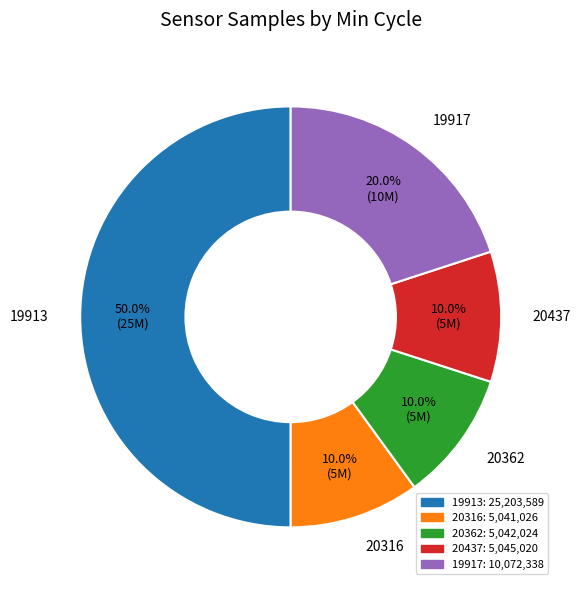

Combined, what portion of the pie is 19917 and 19913?

70.0%